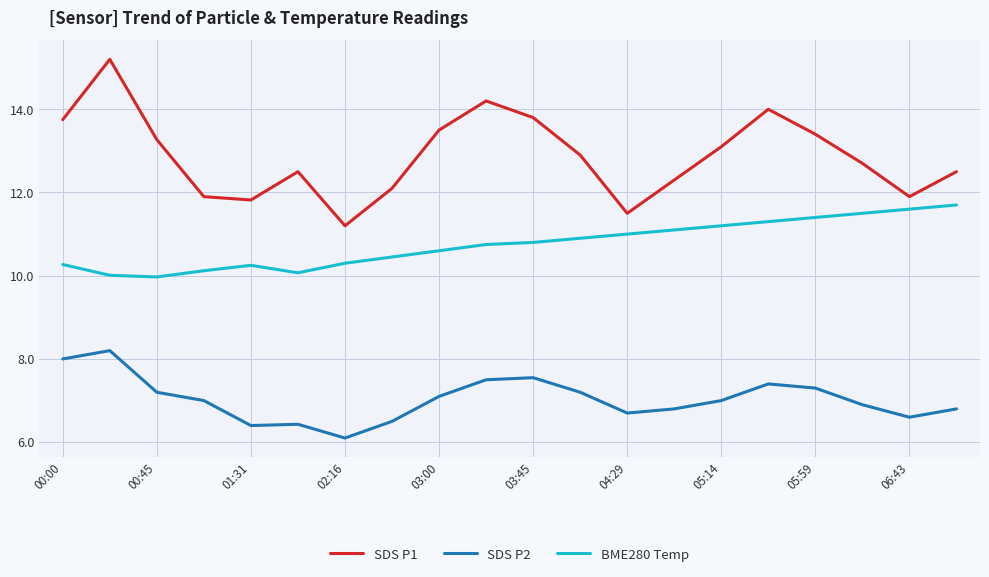

What is the difference between the maximum and minimum values in the SDS P1 series?

4.0